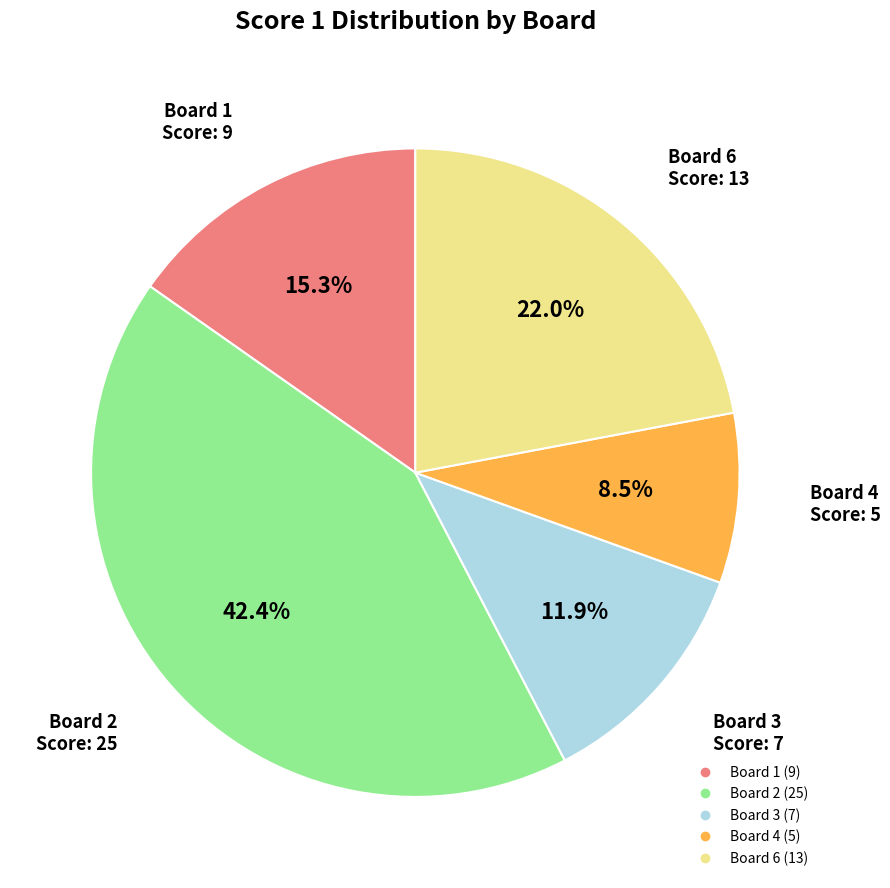

Is there any slice that represents more than half of the pie?

No